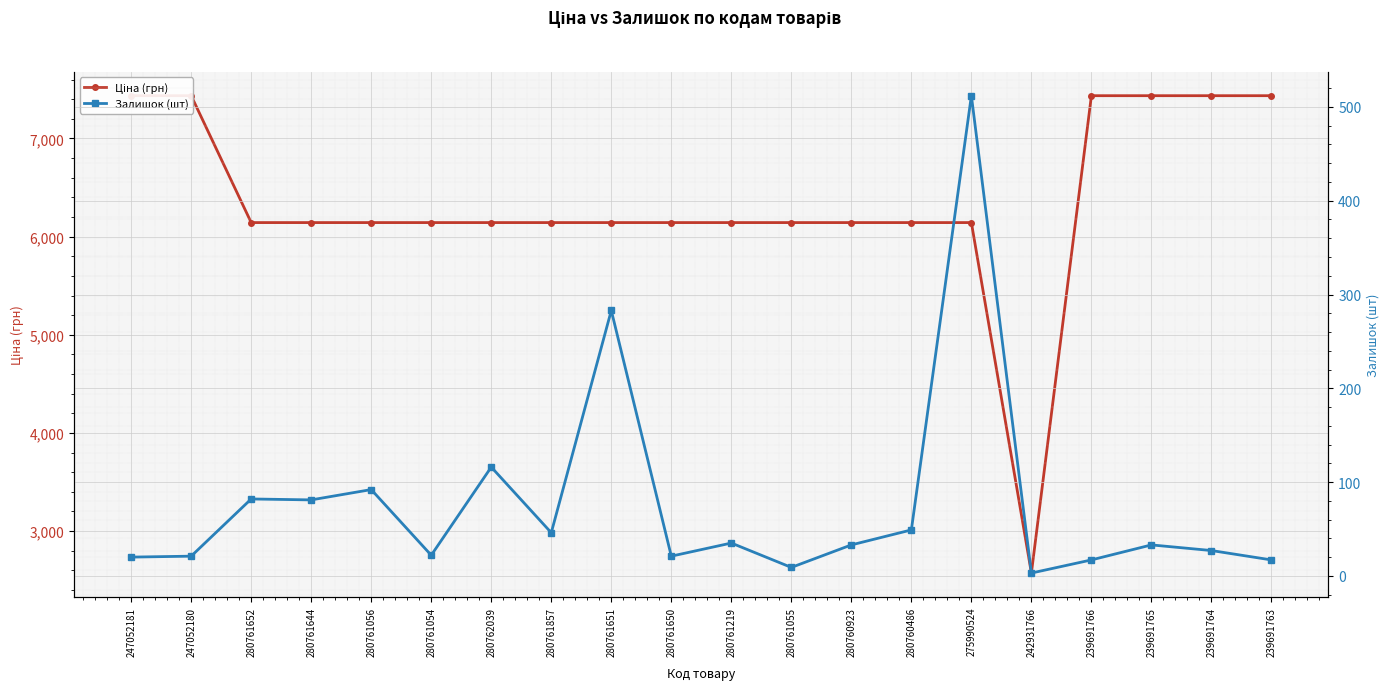

What are all the series names shown in the legend?

Ціна (грн), Залишок (шт)